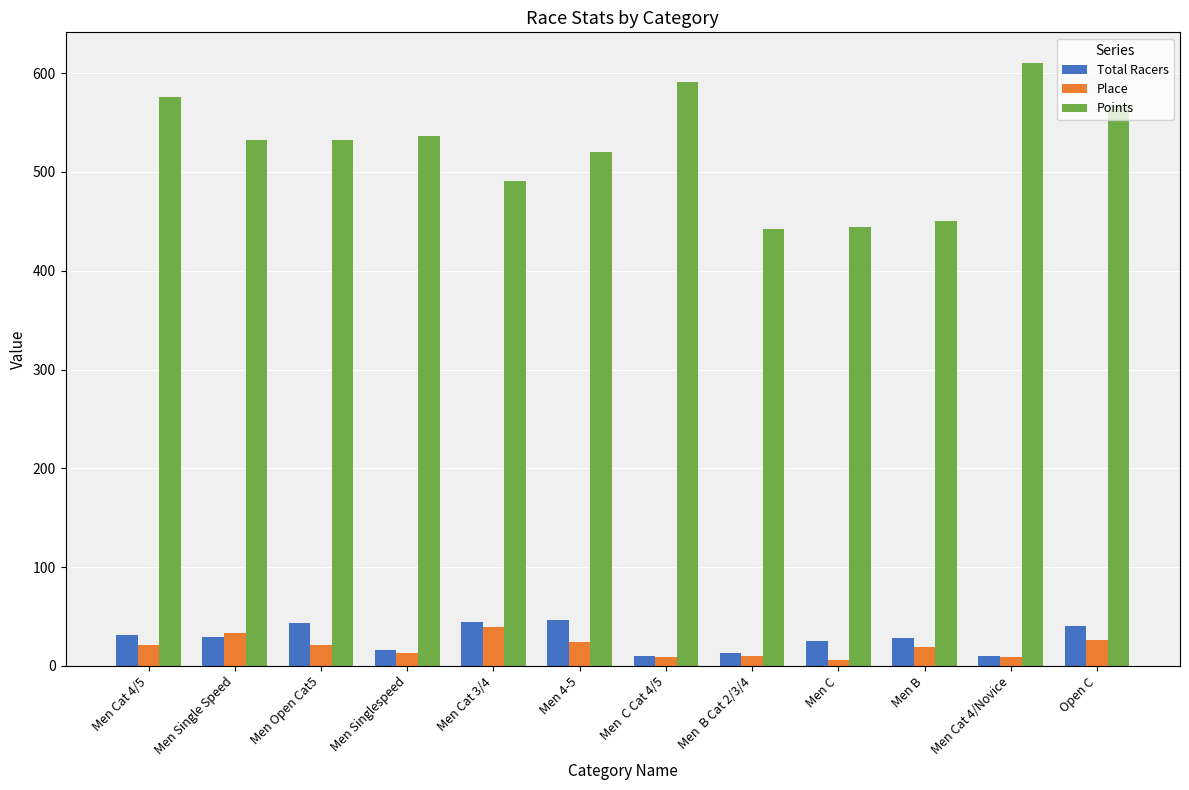

Is the value of Points at Men  B Cat 2/3/4 greater than the value of Place at Men  C Cat 4/5?

Yes